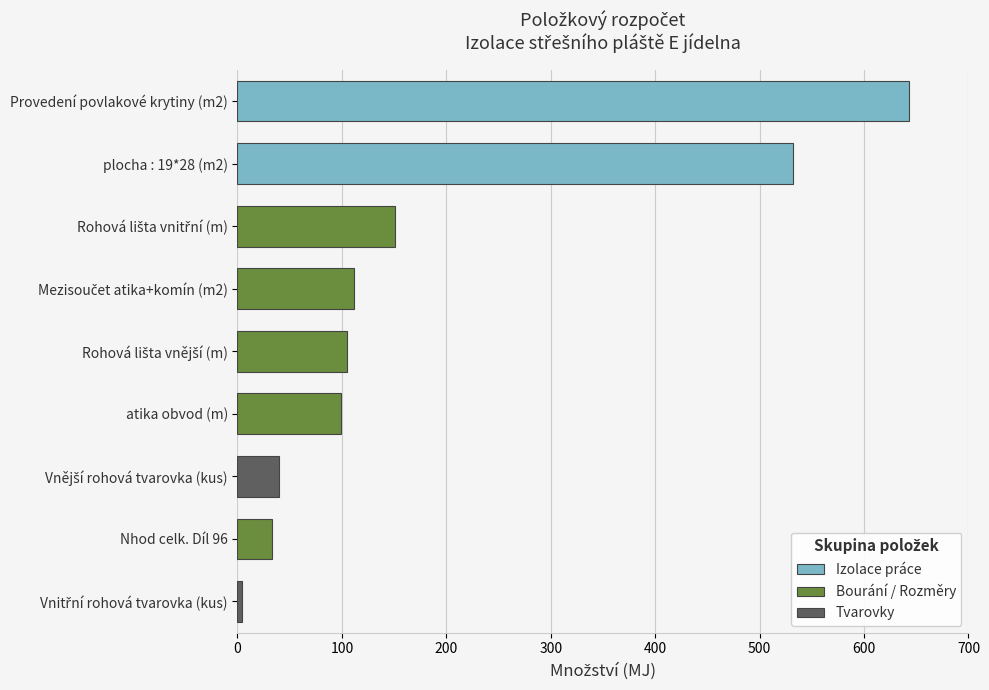

Which has a higher value, atika obvod (m) or plocha : 19*28 (m2)?

plocha : 19*28 (m2)